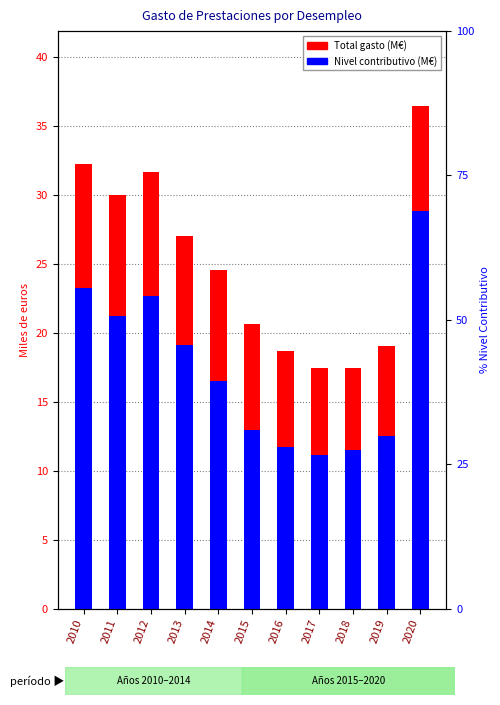

How many data points in Nivel Contributivo (M€) are above 16?

6